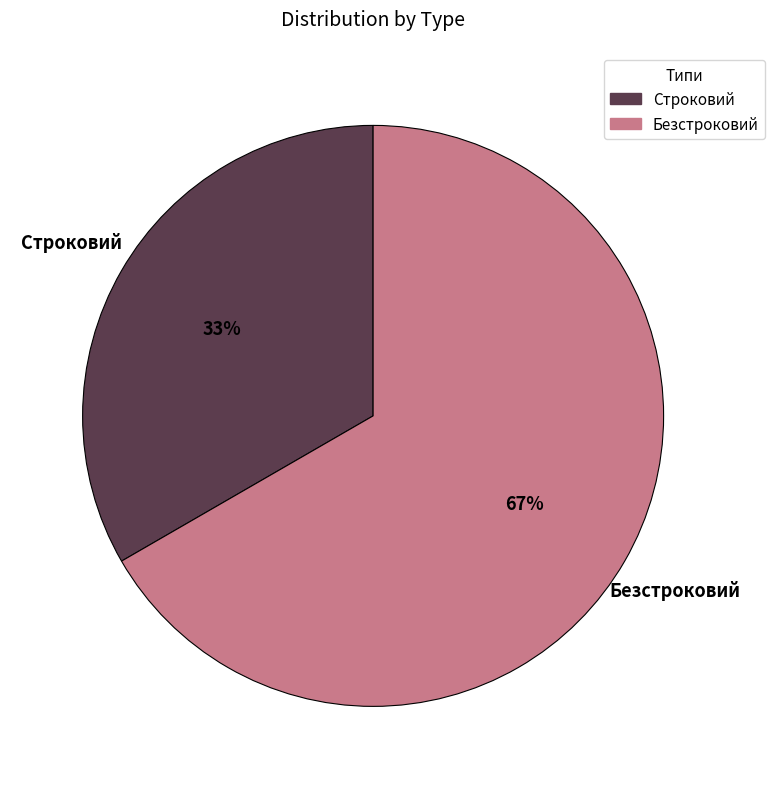

To the nearest percent, what is the combined percentage of Безстроковий and Строковий?

100%